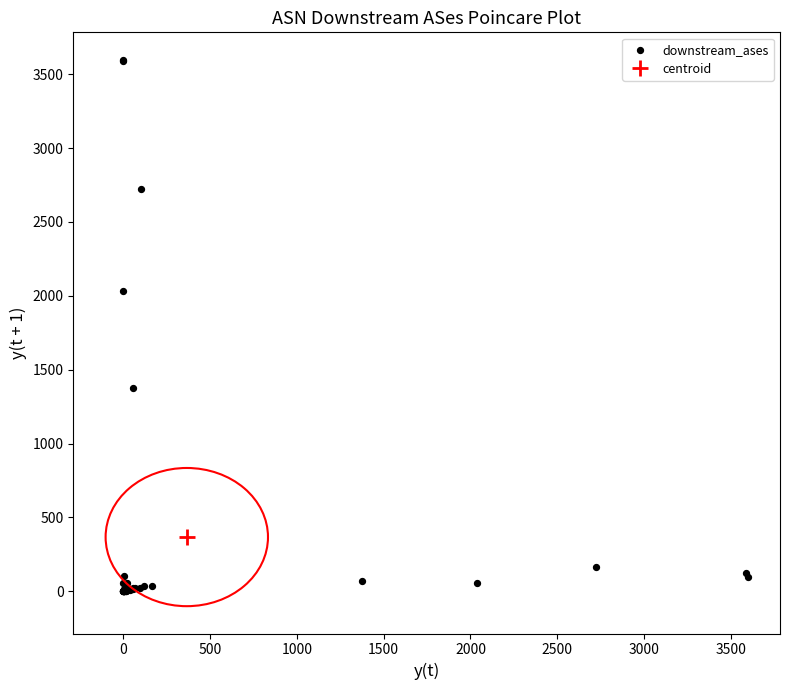

What Y value in the scatter plot is closest to 1799?

2035